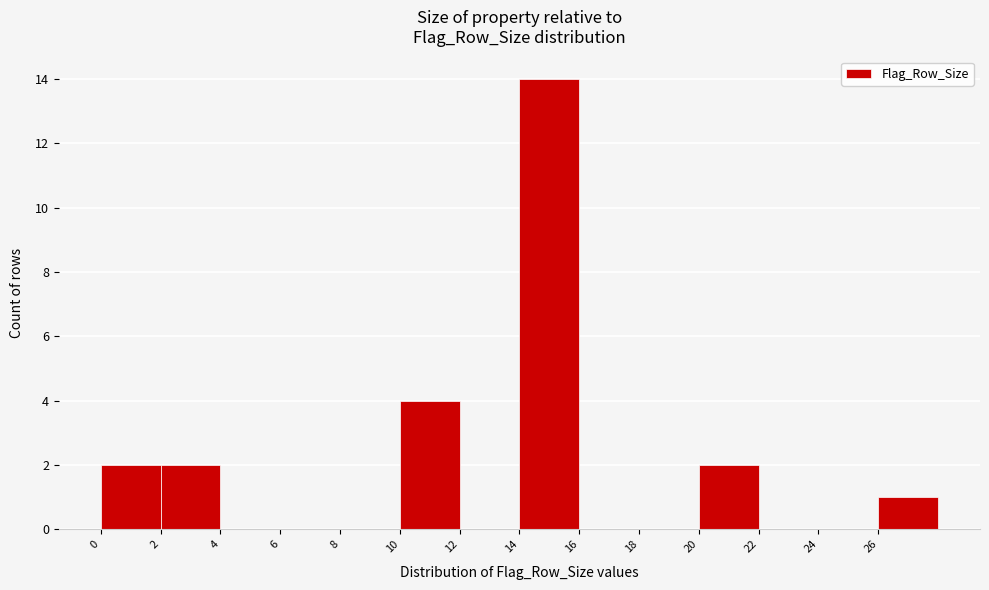

Reading left to right, list every bar in this chart as the range it spans on the x-axis followed by its height. The values are not printed on the chart, so give them approximately, as read against the axis.

0 to 2: 2
2 to 4: 2
4 to 6: 0
6 to 8: 0
8 to 10: 0
10 to 12: 4
12 to 14: 0
14 to 16: 14
16 to 18: 0
18 to 20: 0
20 to 22: 2
22 to 24: 0
24 to 26: 0
26 to 28: 1